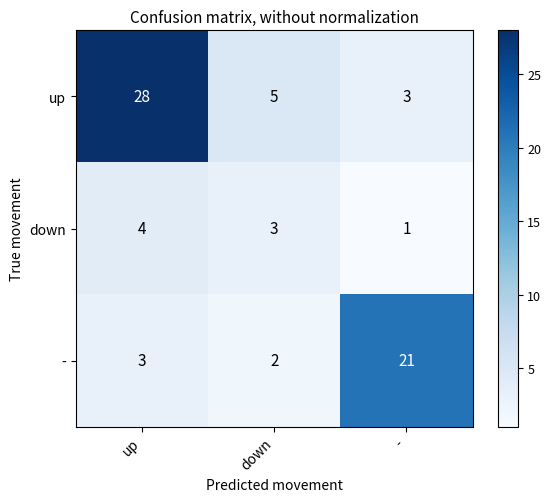

Between down and -, which series saw the biggest shift?

-